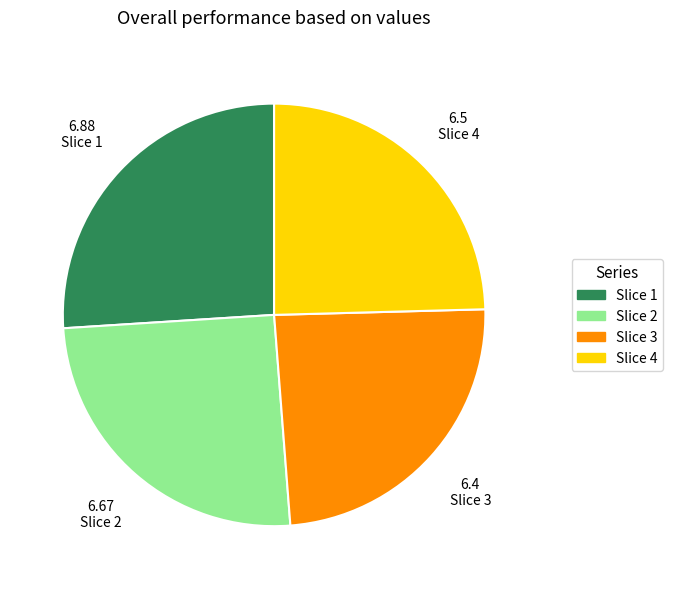

How many segments does this pie chart have?

4